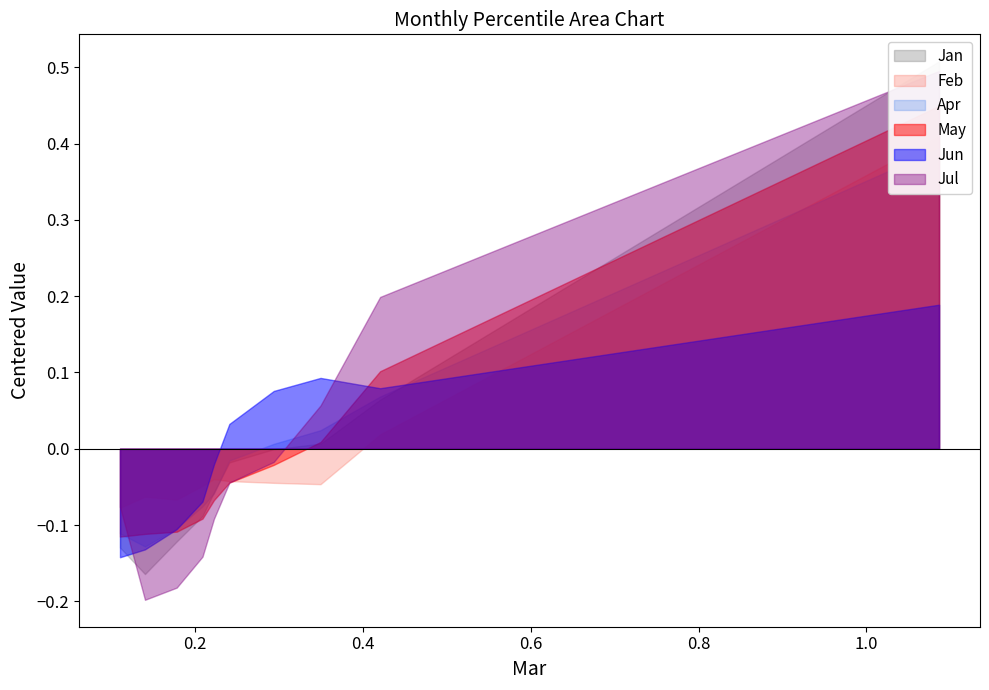

True or false: Jan and Apr intersect in this chart.

False